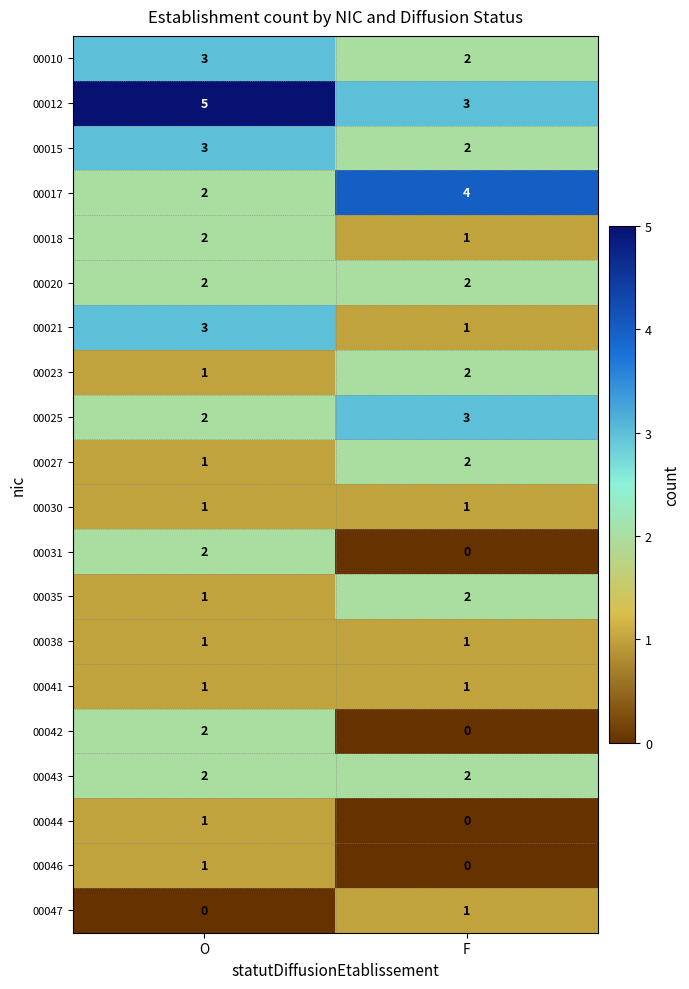

What is the sum of the 00021 values at O and F?

4